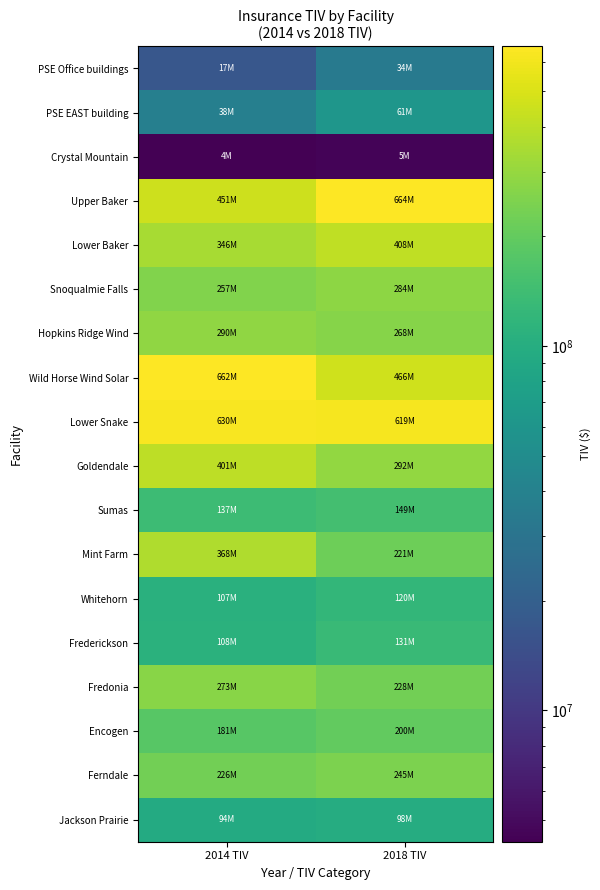

Which series has the largest total across all categories?

Lower Snake